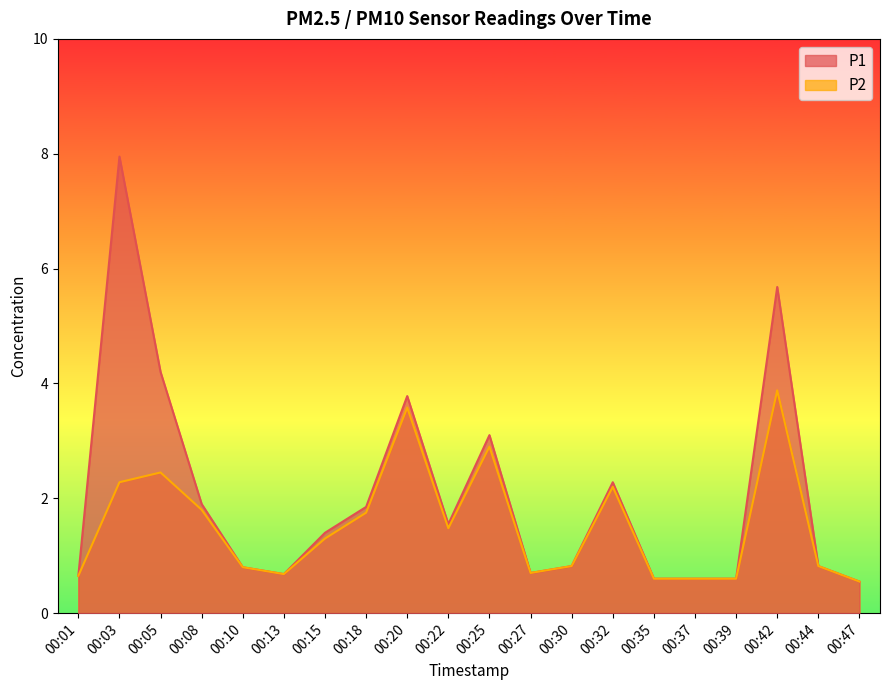

How many lines are shown in the chart?

2